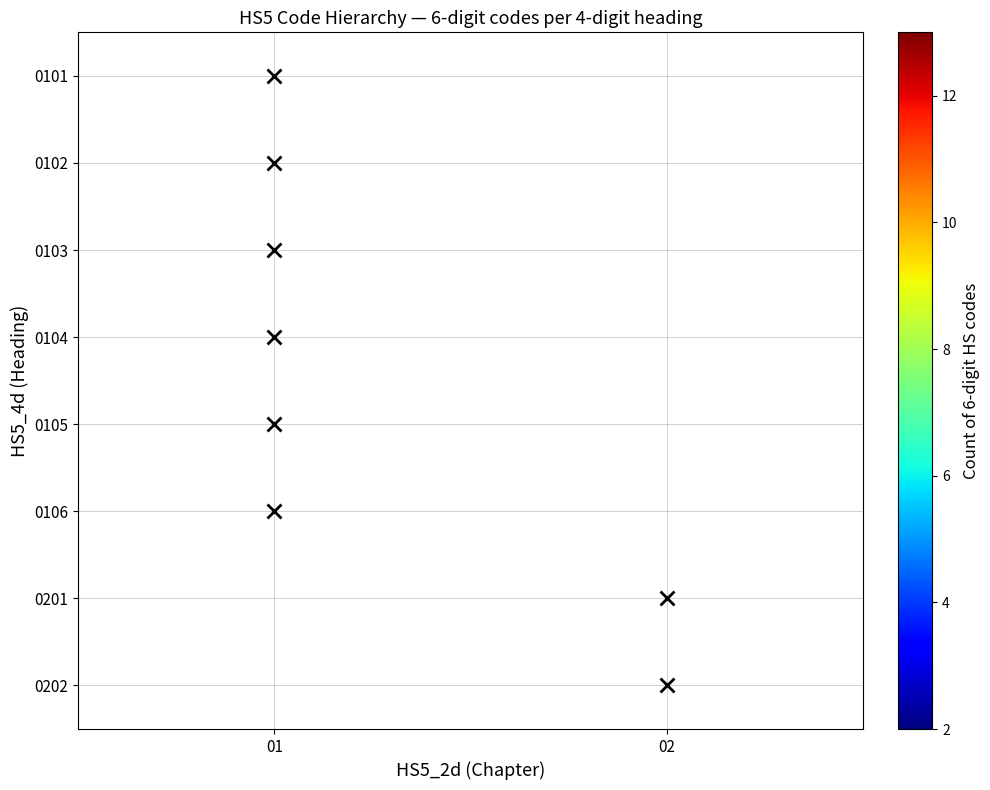

At which category does the chart reach its minimum across all series?

01